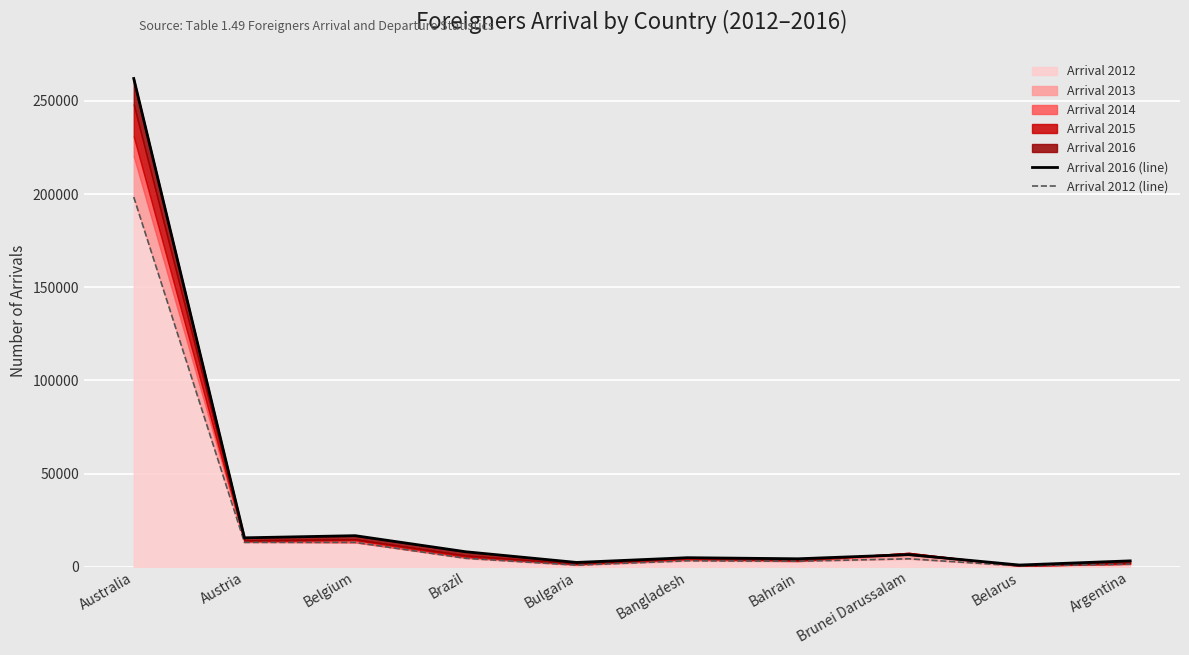

The Arrival 2012 series shows 13056 at Belgium. True or false?

True